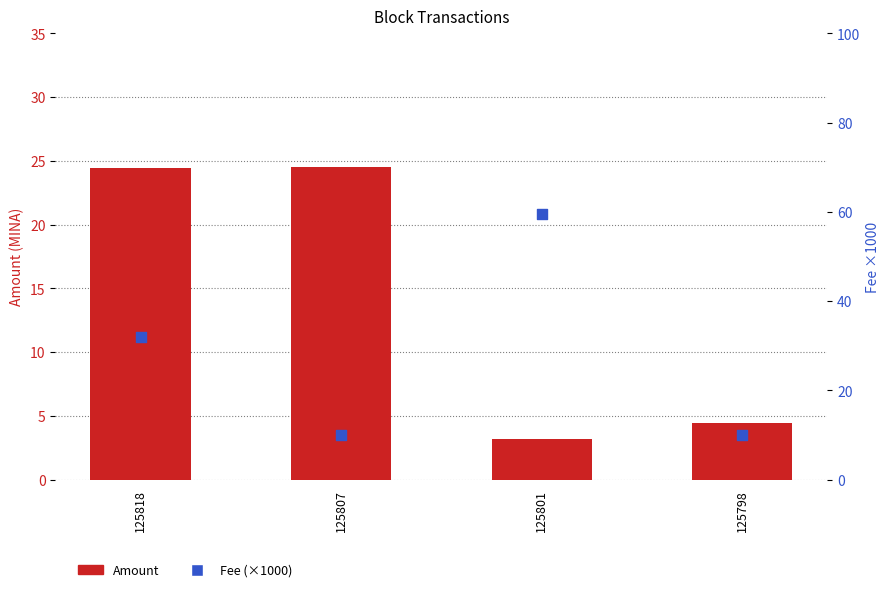

Which series reaches the minimum Y coordinate?

Amount